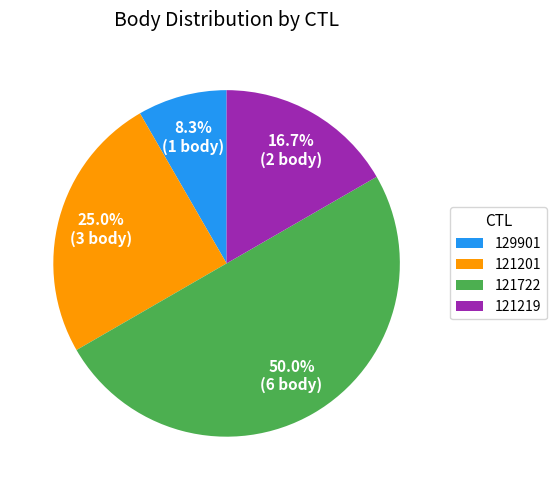

To the nearest percent, what is the average slice percentage?

25%